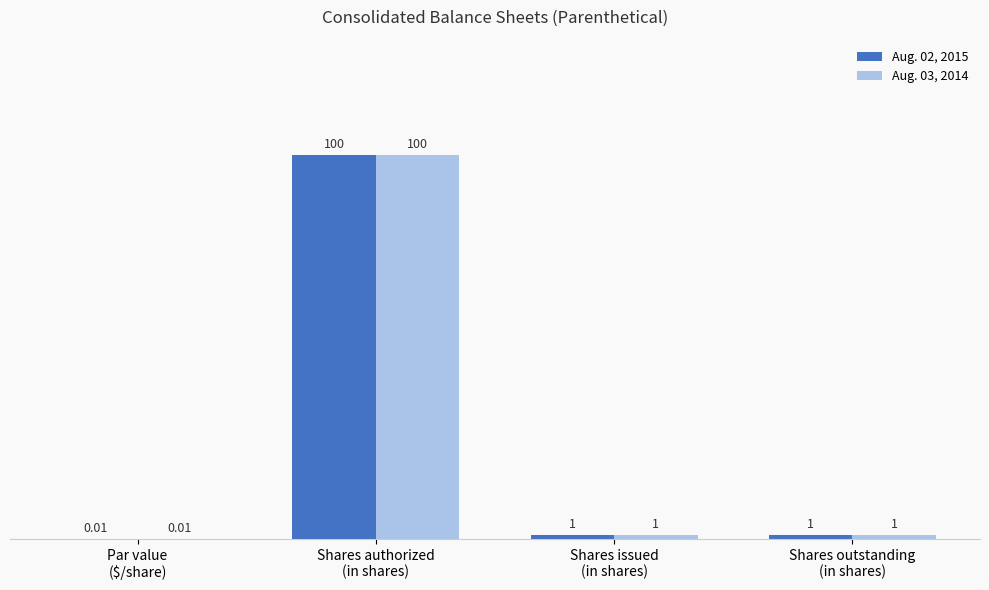

What is the sum of all Aug. 03, 2014 values?

102.0